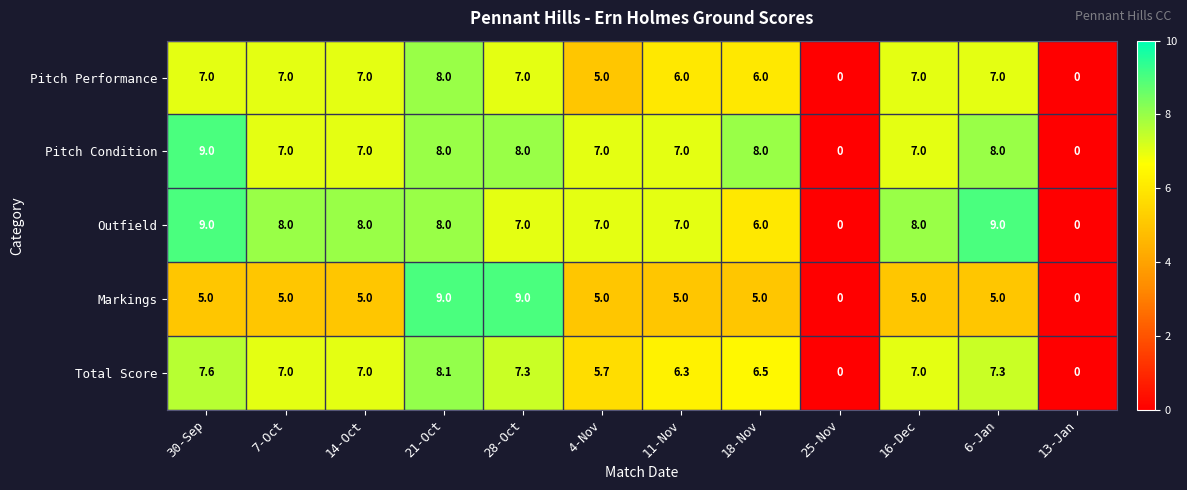

What is the greatest value displayed?

9.0